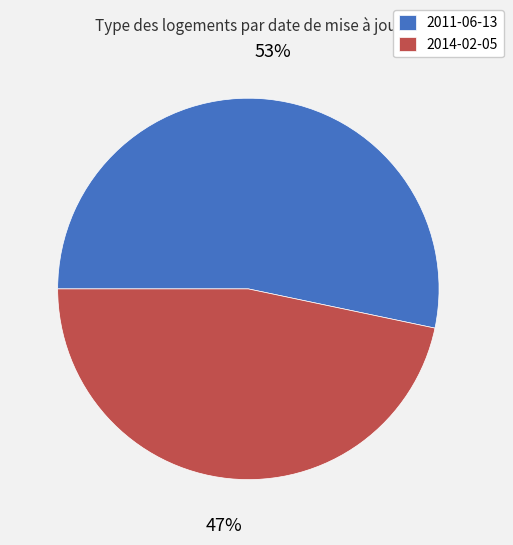

The 2014-02-05 slice represents 38% of the pie. True or false?

False